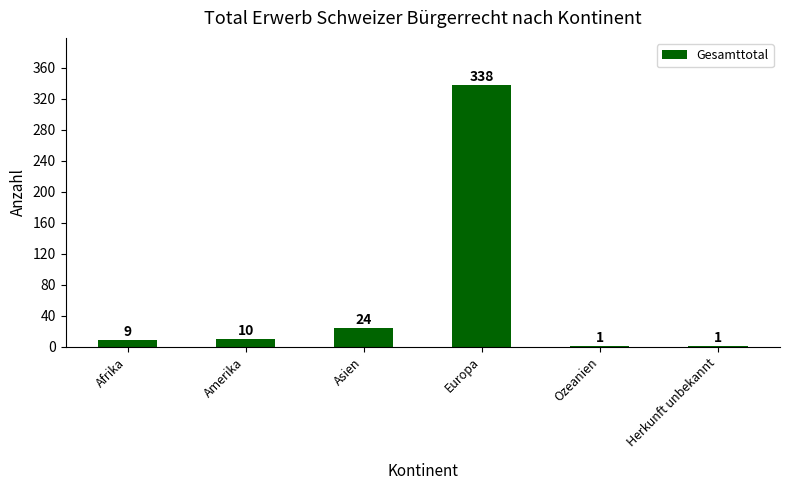

What is the difference between the values at Herkunft unbekannt and Asien?

23